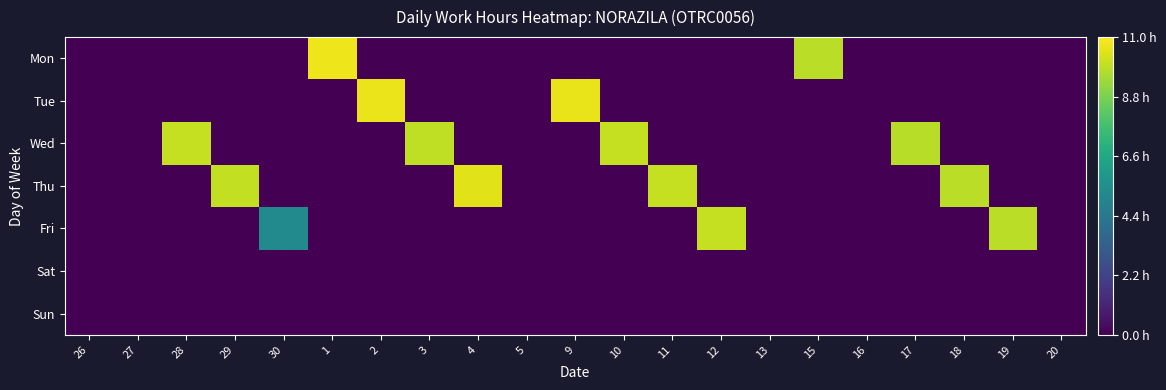

Reading left to right, list all the values displayed in this chart.

Mon: 26=0.0	27=0.0	28=0.0	29=0.0	30=0.0	1=10.7	2=0.0	3=0.0	4=0.0	5=0.0	9=0.0	10=0.0	11=0.0	12=0.0	13=0.0	15=9.9	16=0.0	17=0.0	18=0.0	19=0.0	20=0.0
Tue: 26=0.0	27=0.0	28=0.0	29=0.0	30=0.0	1=0.0	2=10.7	3=0.0	4=0.0	5=0.0	9=10.7	10=0.0	11=0.0	12=0.0	13=0.0	15=0.0	16=0.0	17=0.0	18=0.0	19=0.0	20=0.0
Wed: 26=0.0	27=0.0	28=10.0	29=0.0	30=0.0	1=0.0	2=0.0	3=9.9	4=0.0	5=0.0	9=0.0	10=10.0	11=0.0	12=0.0	13=0.0	15=0.0	16=0.0	17=9.8	18=0.0	19=0.0	20=0.0
Thu: 26=0.0	27=0.0	28=0.0	29=10.0	30=0.0	1=0.0	2=0.0	3=0.0	4=10.5	5=0.0	9=0.0	10=0.0	11=10.1	12=0.0	13=0.0	15=0.0	16=0.0	17=0.0	18=9.8	19=0.0	20=0.0
Fri: 26=0.0	27=0.0	28=0.0	29=0.0	30=5.3	1=0.0	2=0.0	3=0.0	4=0.0	5=0.0	9=0.0	10=0.0	11=0.0	12=10.0	13=0.0	15=0.0	16=0.0	17=0.0	18=0.0	19=9.9	20=0.0
Sat: 26=0.0	27=0.0	28=0.0	29=0.0	30=0.0	1=0.0	2=0.0	3=0.0	4=0.0	5=0.0	9=0.0	10=0.0	11=0.0	12=0.0	13=0.0	15=0.0	16=0.0	17=0.0	18=0.0	19=0.0	20=0.0
Sun: 26=0.0	27=0.0	28=0.0	29=0.0	30=0.0	1=0.0	2=0.0	3=0.0	4=0.0	5=0.0	9=0.0	10=0.0	11=0.0	12=0.0	13=0.0	15=0.0	16=0.0	17=0.0	18=0.0	19=0.0	20=0.0